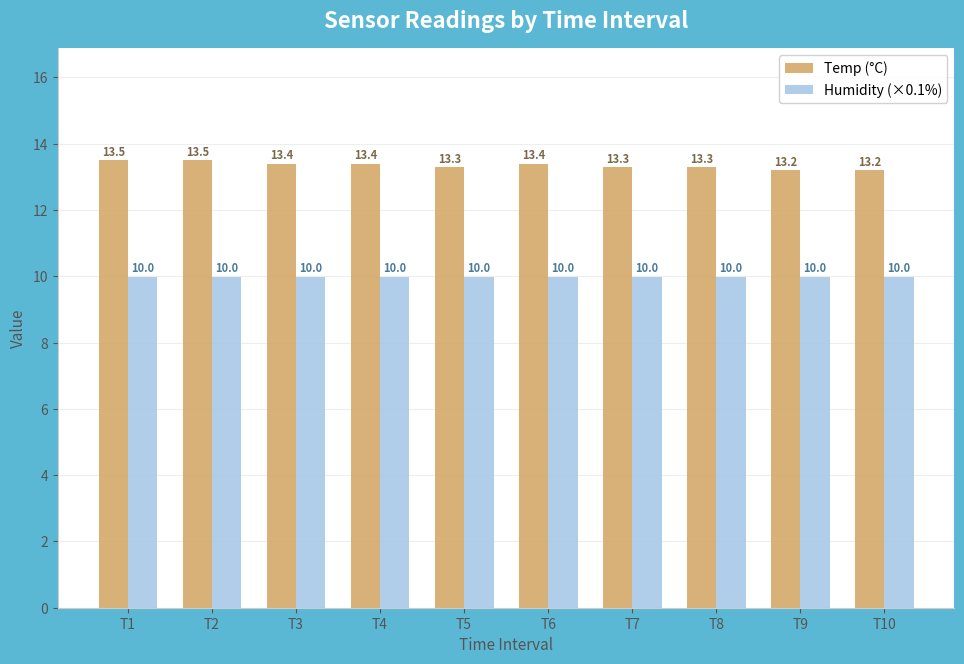

At T8, list the series in order from smallest to largest.

Humidity (×0.1%), Temp (°C)